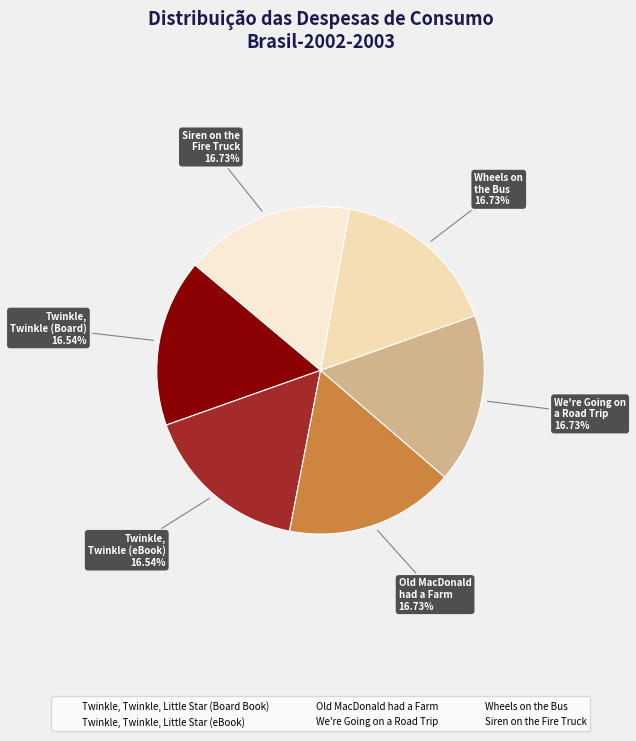

What percentage is the Old MacDonald had a Farm slice, to the nearest percent?

17%